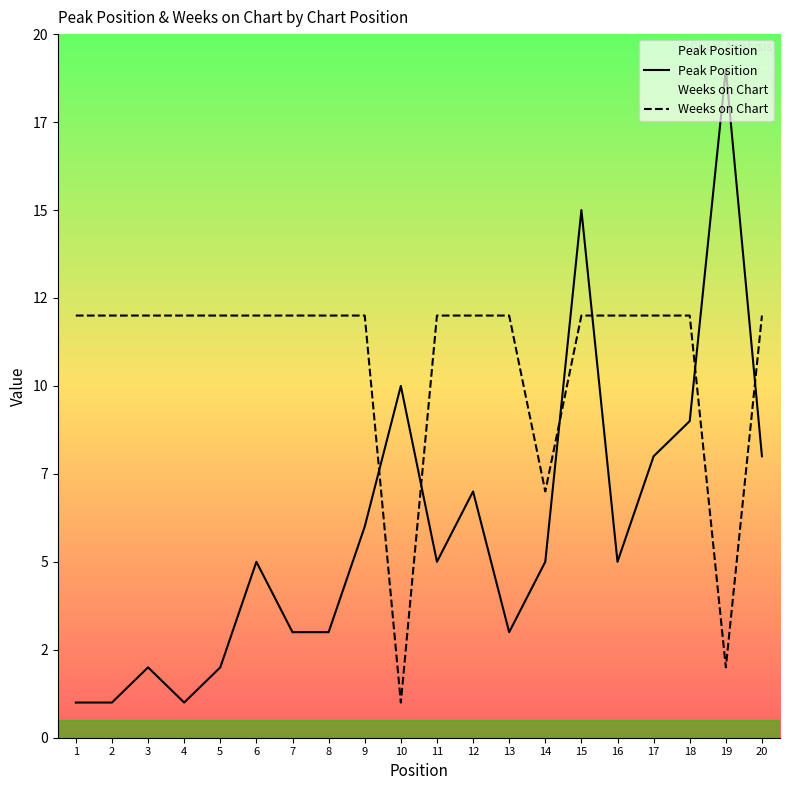

What is the difference between the maximum and minimum values in the Weeks on Chart series?

11